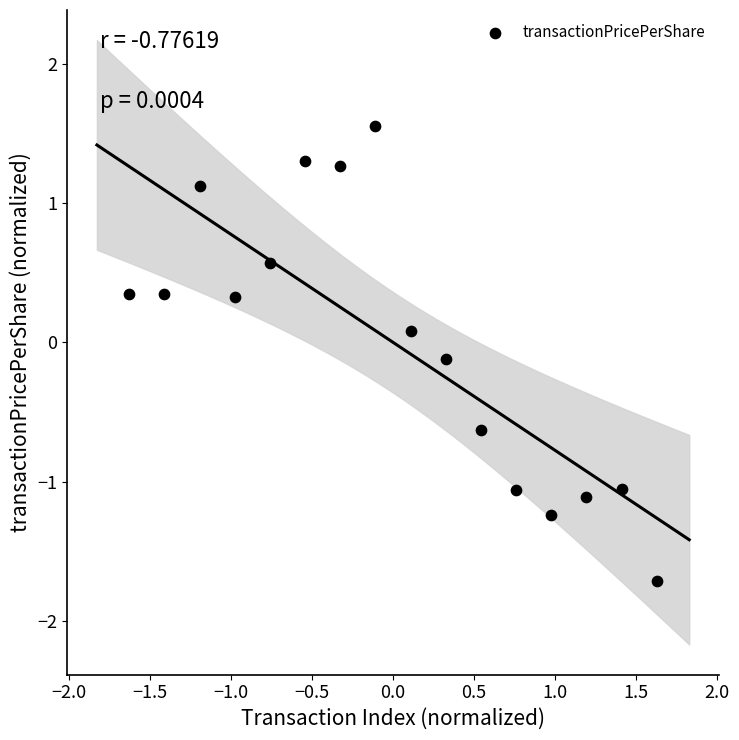

What is the range of Y values (max minus min)?

3.3